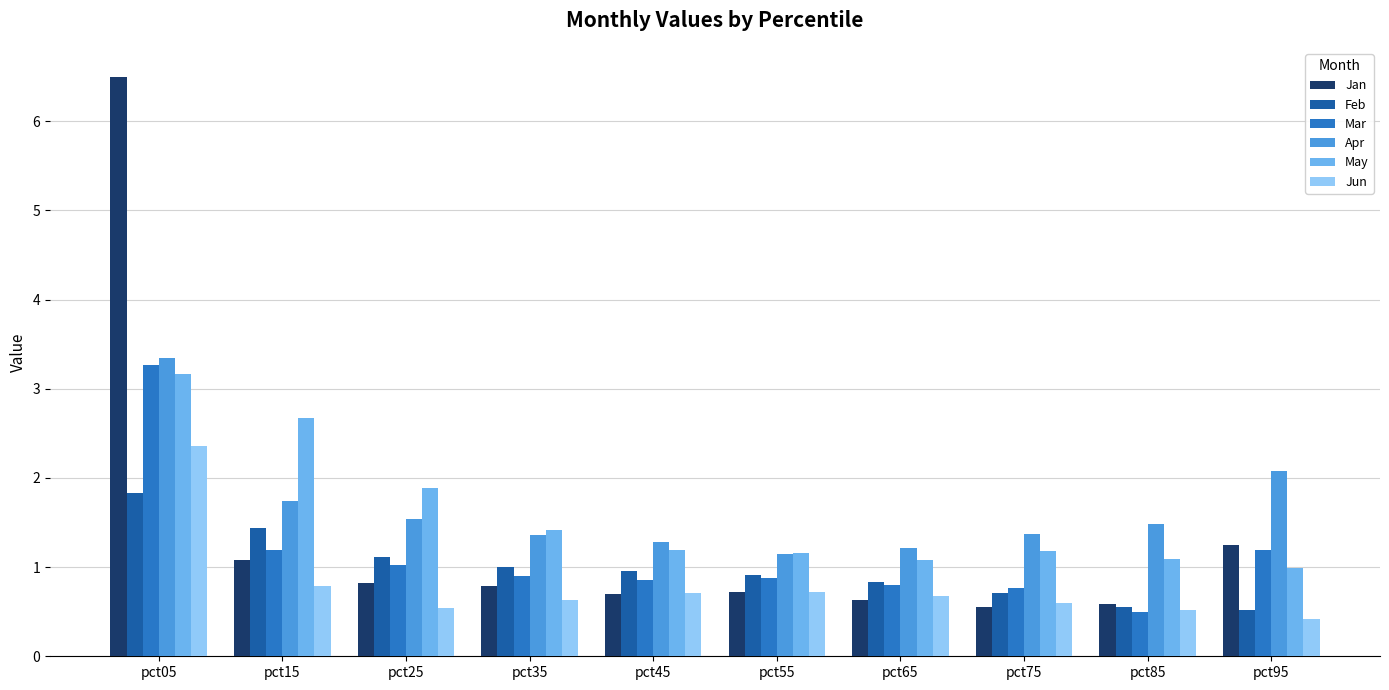

How many bars are there in each group?

6